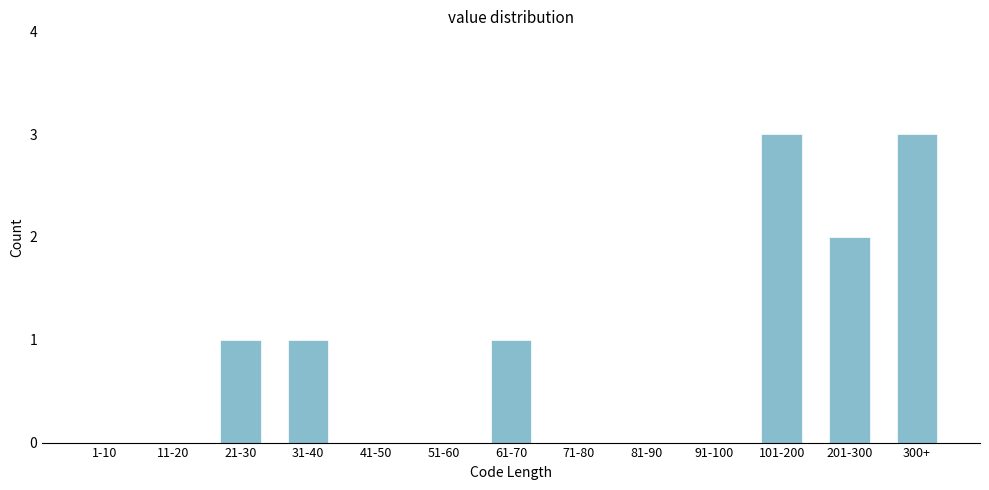

Reading left to right, what are all the values shown in this chart?

1-10=0	11-20=0	21-30=1	31-40=1	41-50=0	51-60=0	61-70=1	71-80=0	81-90=0	91-100=0	101-200=3	201-300=2	300+=3